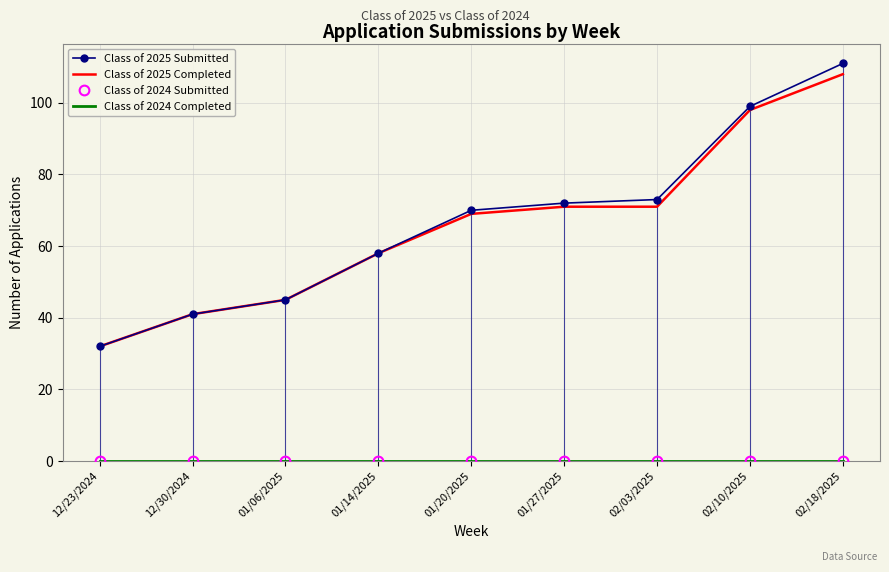

Reading left to right, what are all the values shown in this chart?

Class of 2025 Submitted: 12/23/2024=32	12/30/2024=41	01/06/2025=45	01/14/2025=58	01/20/2025=70	01/27/2025=72	02/03/2025=73	02/10/2025=99	02/18/2025=111
Class of 2025 Completed: 12/23/2024=32	12/30/2024=41	01/06/2025=45	01/14/2025=58	01/20/2025=69	01/27/2025=71	02/03/2025=71	02/10/2025=98	02/18/2025=108
Class of 2024 Submitted: 12/23/2024=0	12/30/2024=0	01/06/2025=0	01/14/2025=0	01/20/2025=0	01/27/2025=0	02/03/2025=0	02/10/2025=0	02/18/2025=0
Class of 2024 Completed: 12/23/2024=0	12/30/2024=0	01/06/2025=0	01/14/2025=0	01/20/2025=0	01/27/2025=0	02/03/2025=0	02/10/2025=0	02/18/2025=0